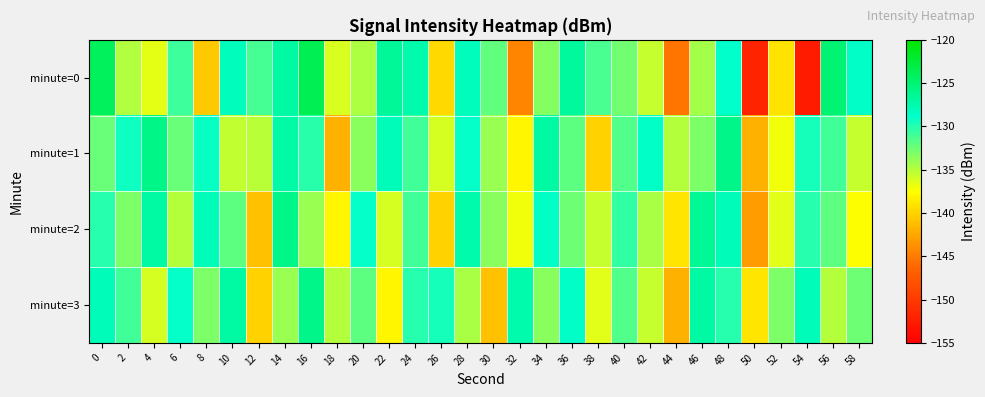

At 22, list the series in order from largest to smallest.

minute=0, minute=1, minute=2, minute=3